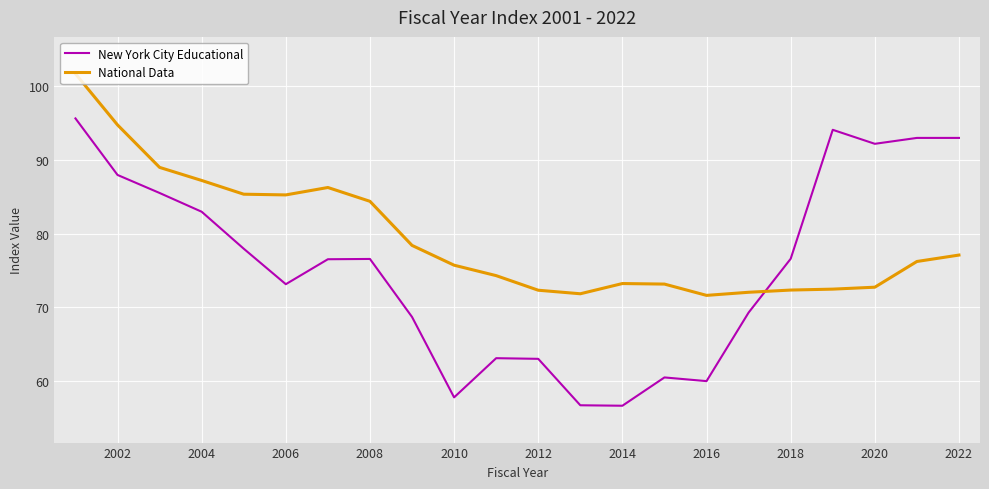

Count the number of categories in the chart.

22